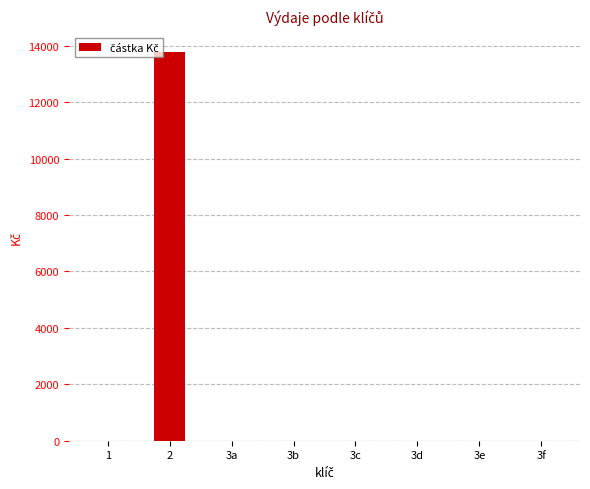

What is the maximum value shown in the chart?

13765